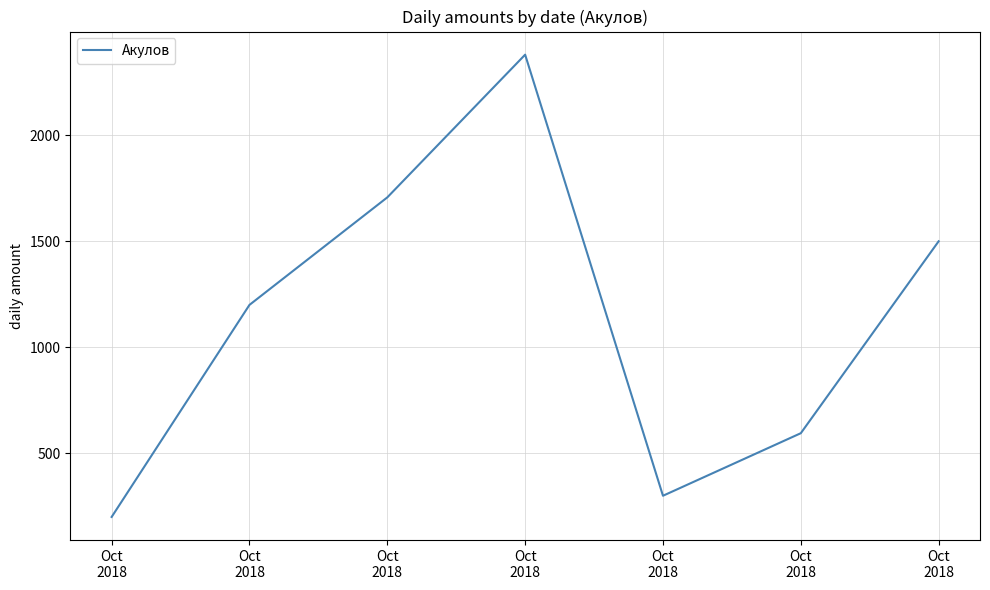

Count the number of data series in this chart.

1